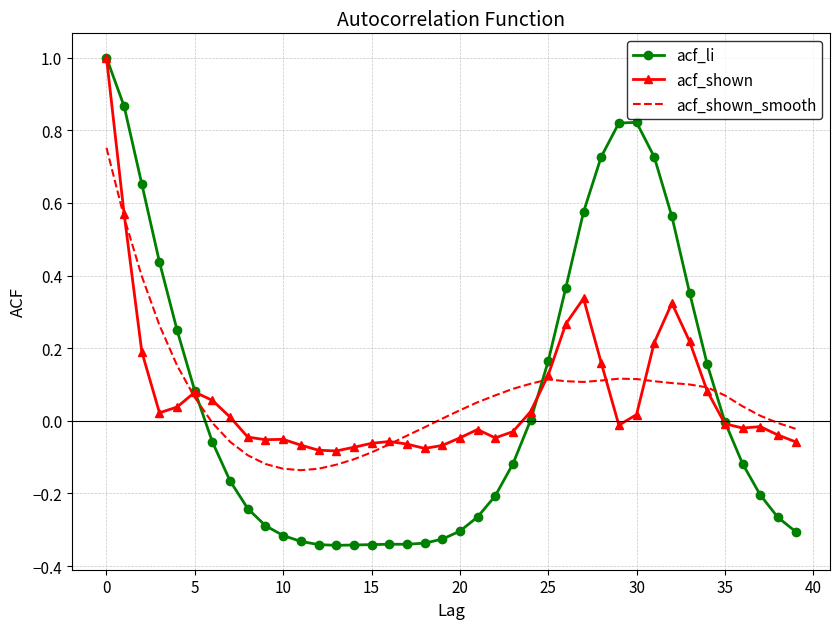

What is the greatest value displayed?

1.0